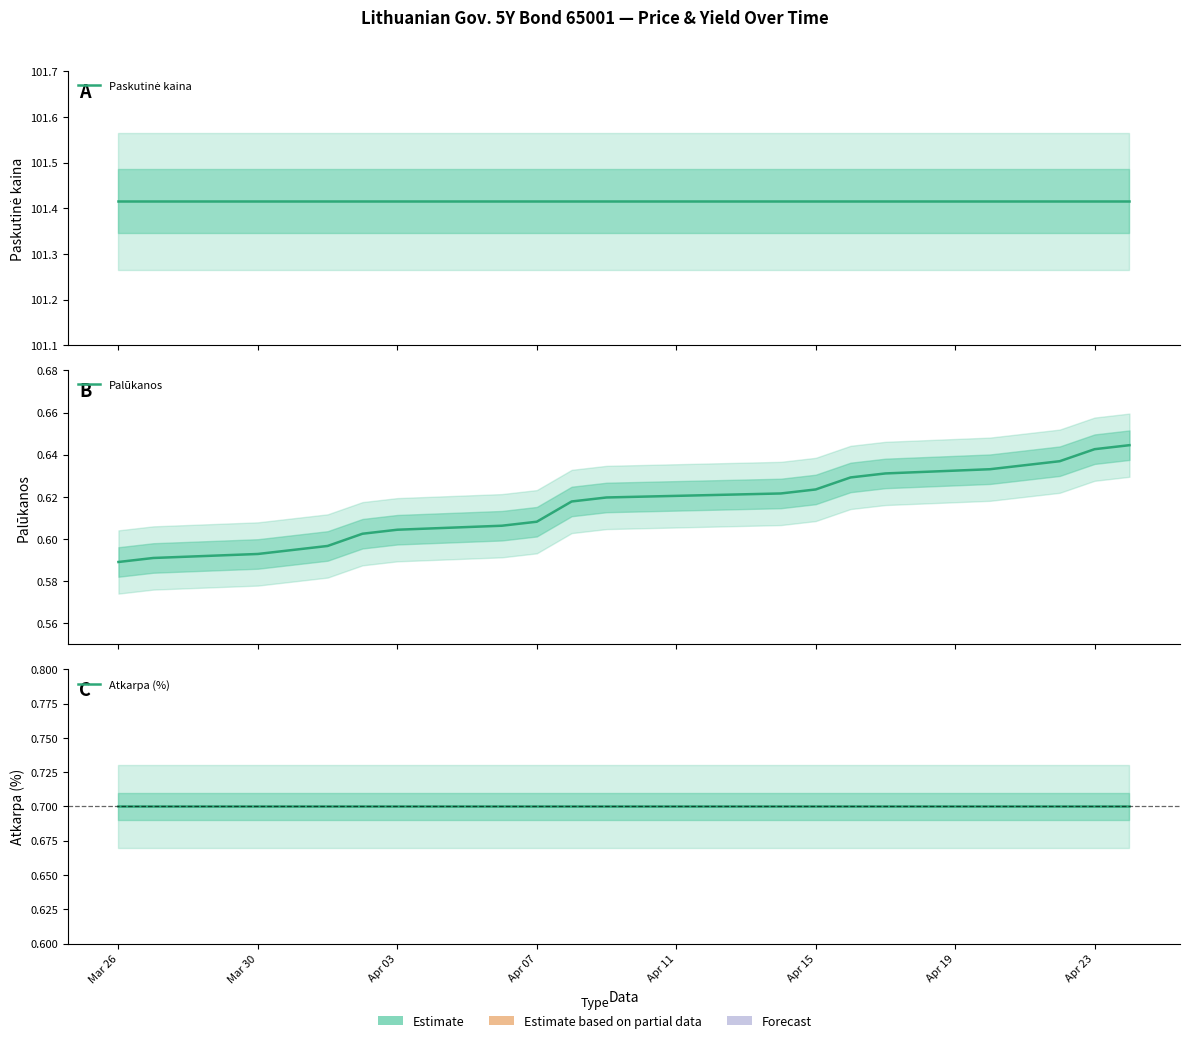

Is the value of Palūkanos at Apr 03 greater than the value of Atkarpa (%) at Apr 07?

No